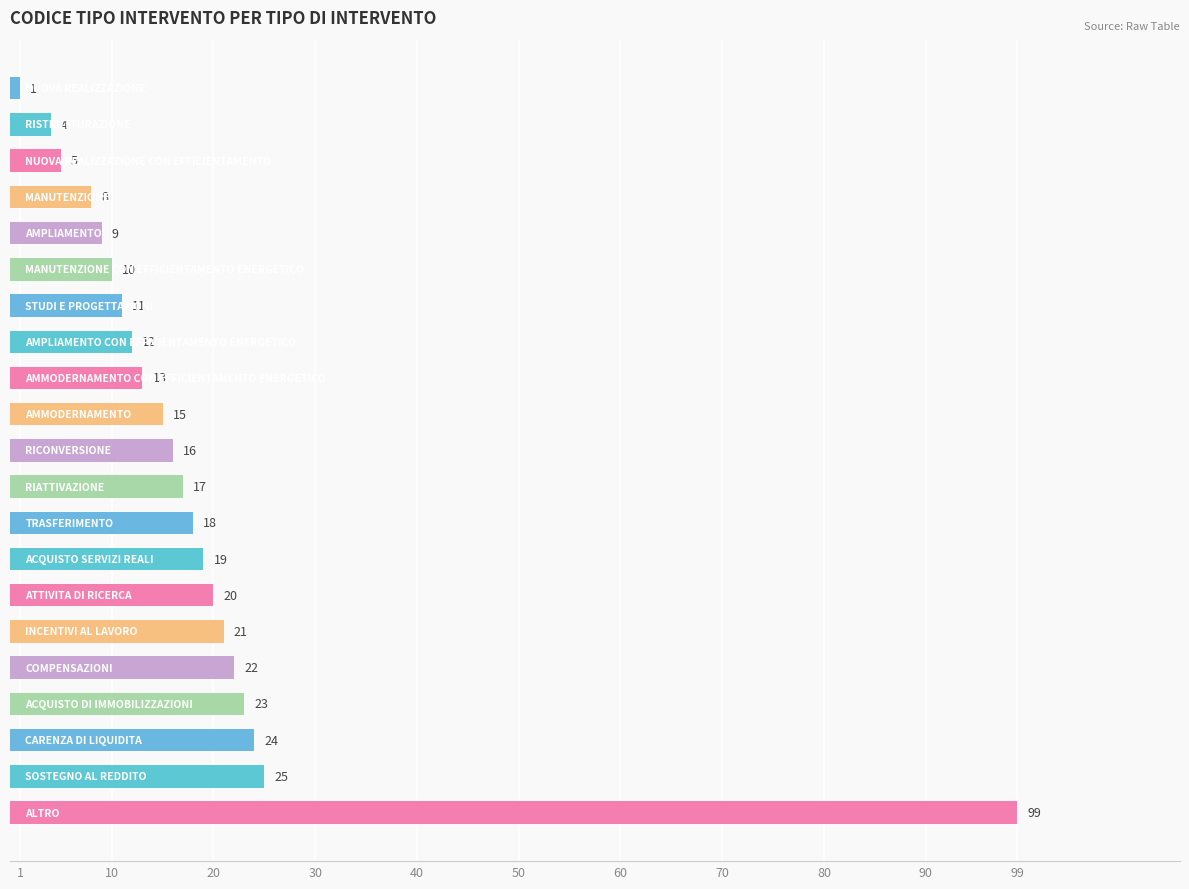

What is the value of the 16th bar from the top?

21